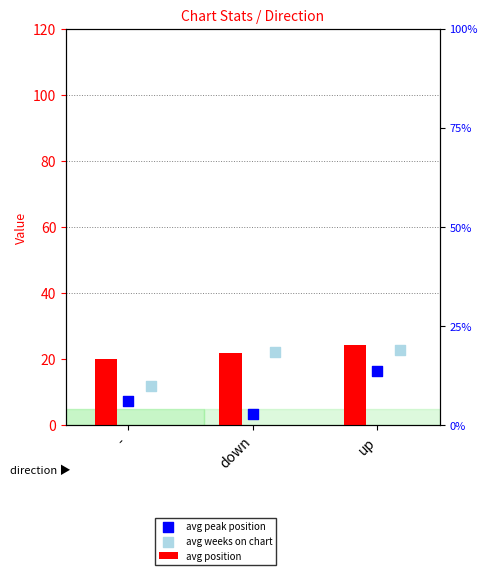

Which series contains the highest Y value?

avg position